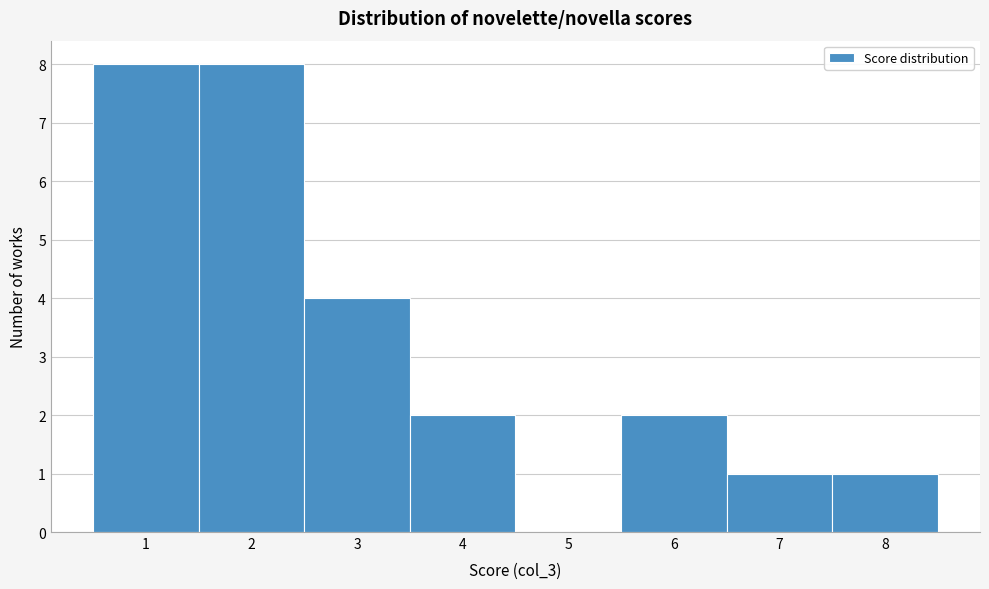

Reading left to right, transcribe this chart: for each bar, give the range it covers on the x-axis and its height. The values are not printed on the chart, so give them approximately, as read against the axis.

0.5 to 1.5: 8
1.5 to 2.5: 8
2.5 to 3.5: 4
3.5 to 4.5: 2
4.5 to 5.5: 0
5.5 to 6.5: 2
6.5 to 7.5: 1
7.5 to 8.5: 1